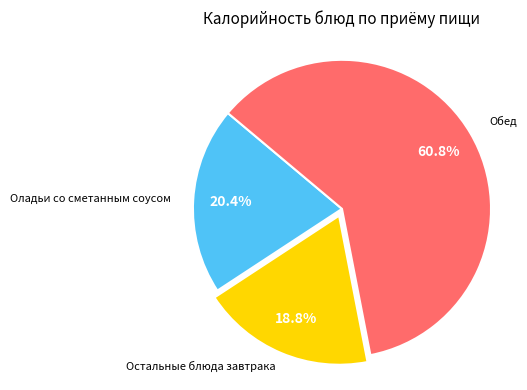

To the nearest percent, what is the difference between the largest and smallest slice percentages?

42%